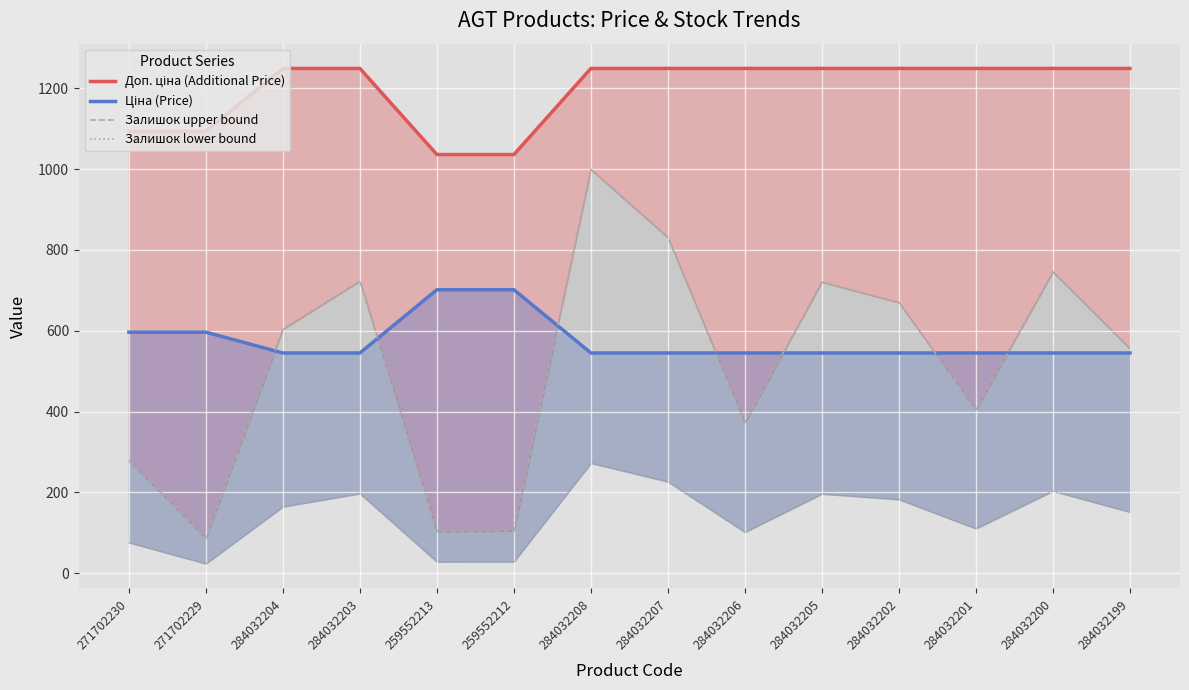

Which has a higher value, 284032199 or 259552212?

284032199